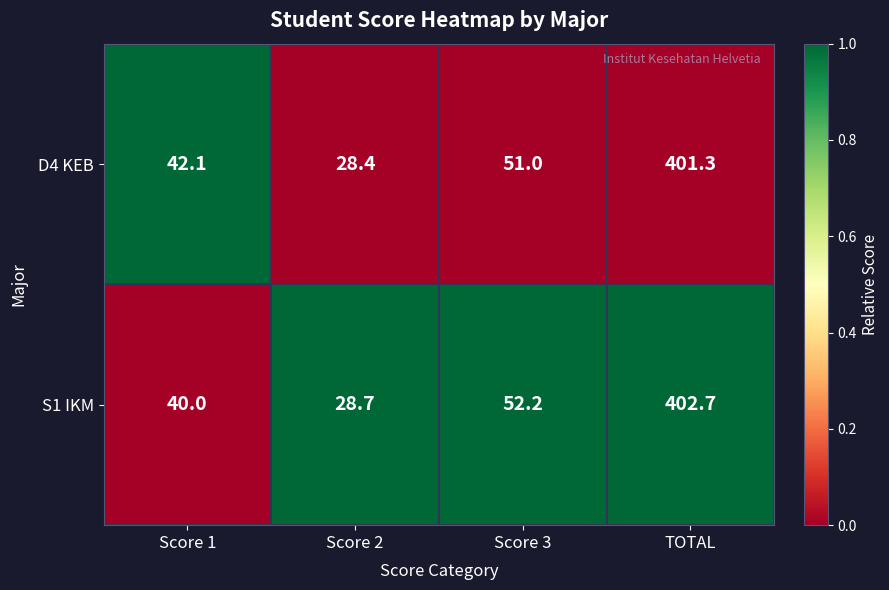

Is it true that S1 IKM equals 217.2 at TOTAL?

False